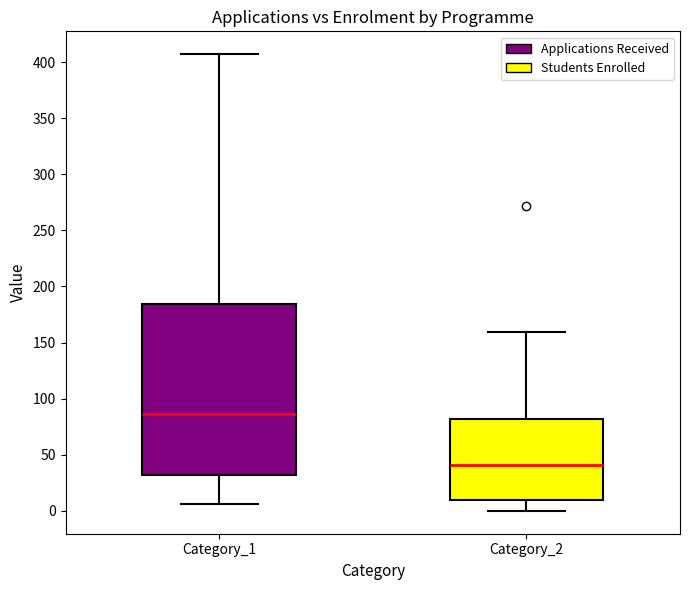

Reading left to right, transcribe this box plot: for each box, give where its median line is, the range the box spans, and where its two whiskers end, as read against the y-axis. The values are not printed on the chart, so give them approximately, as read against the axis.

Category_1: median 85, box 30 to 185, whiskers 5 to 405
Category_2: median 40, box 10 to 80, whiskers 0 to 160